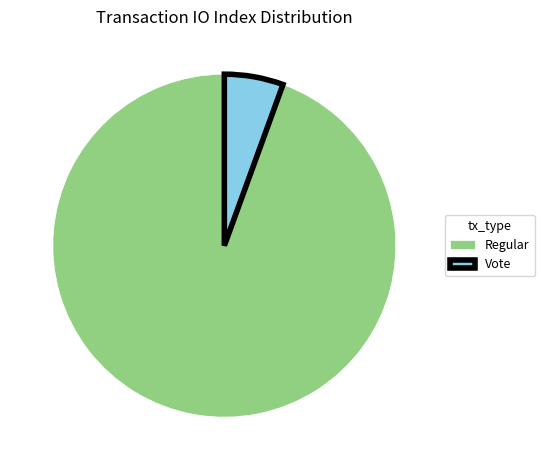

Is Regular the majority of the pie?

Yes